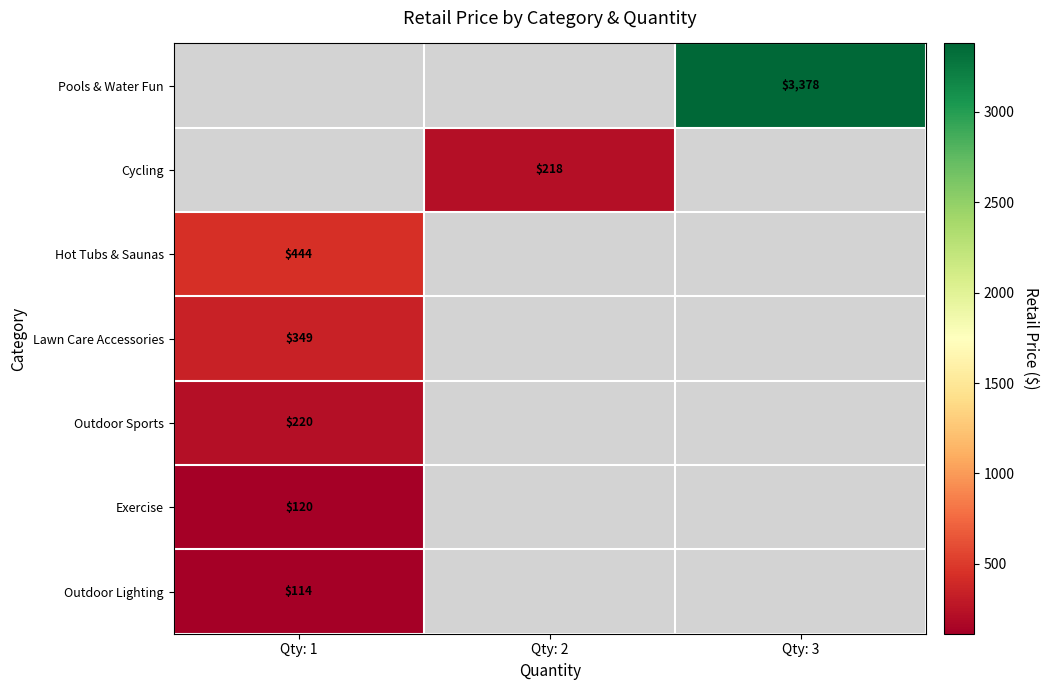

How many data points does each series have?

3